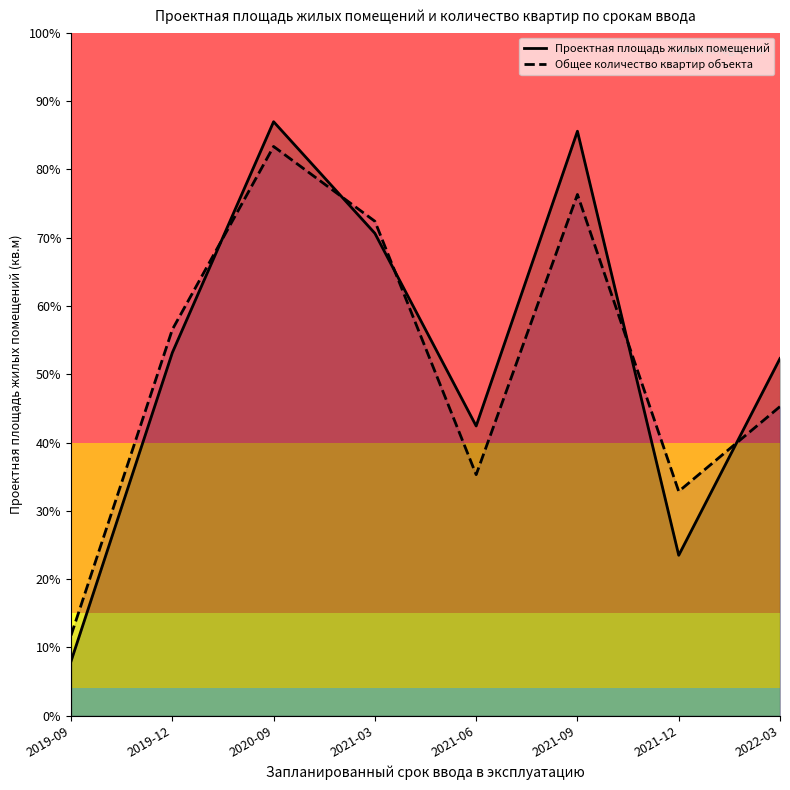

Reading left to right, transcribe all the data shown in this chart.

Проектная площадь жилых помещений: 2740.0	18238.0	29838.0	24233.0	14556.0	29361.0	8061.0	17946.0
Общее количество квартир объекта: 4036.9	19399.6	28594.7	24838.2	12110.7	26183.8	11269.7	15530.9